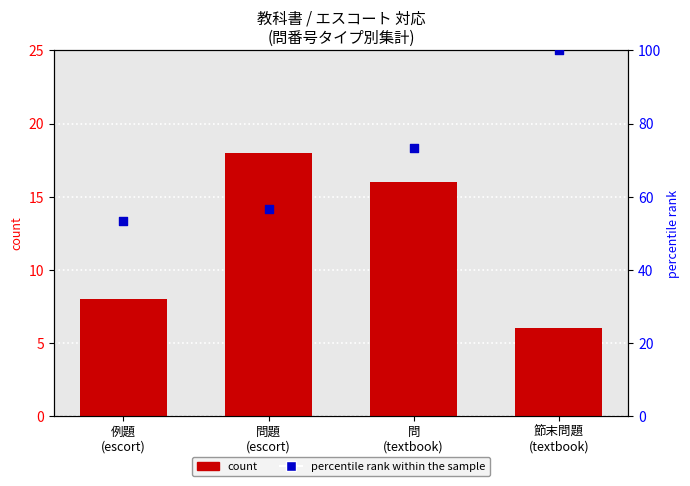

Which series reaches the minimum Y coordinate?

count